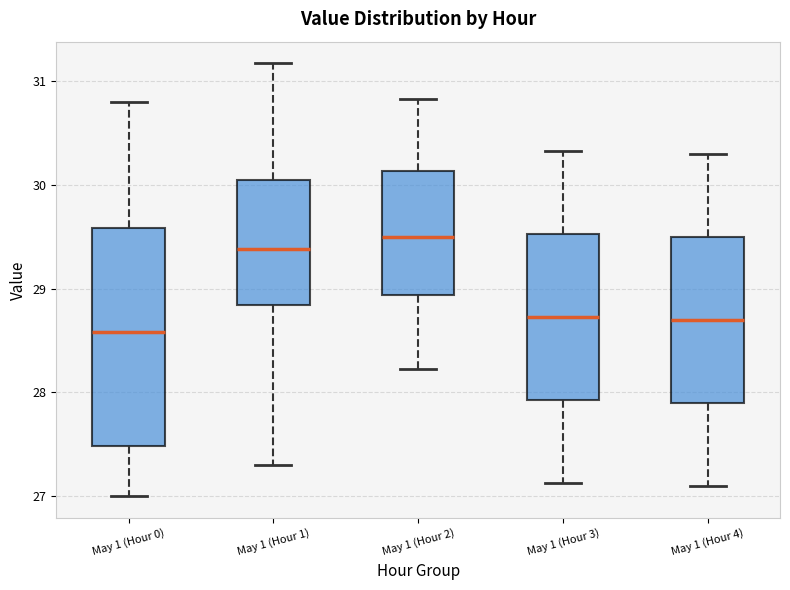

Which box has the highest median line?

May 1 (Hour 2)